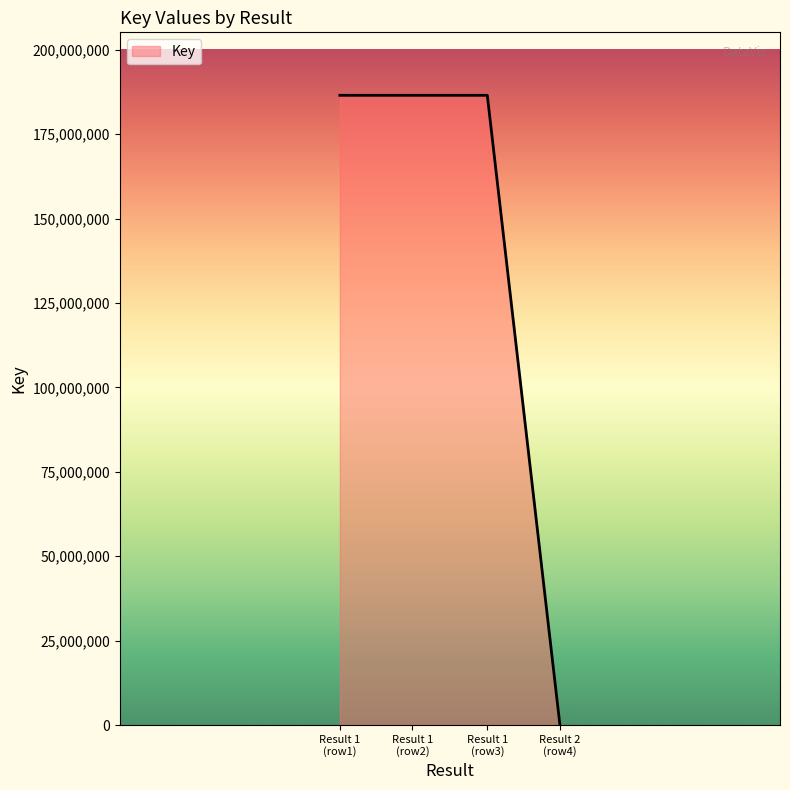

Reading left to right, transcribe all the data shown in this chart.

186491381	186491381	186491381	6642